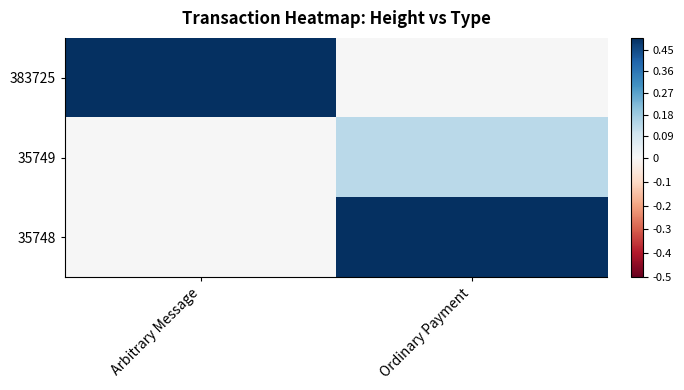

Which series has the widest spread of values?

383725